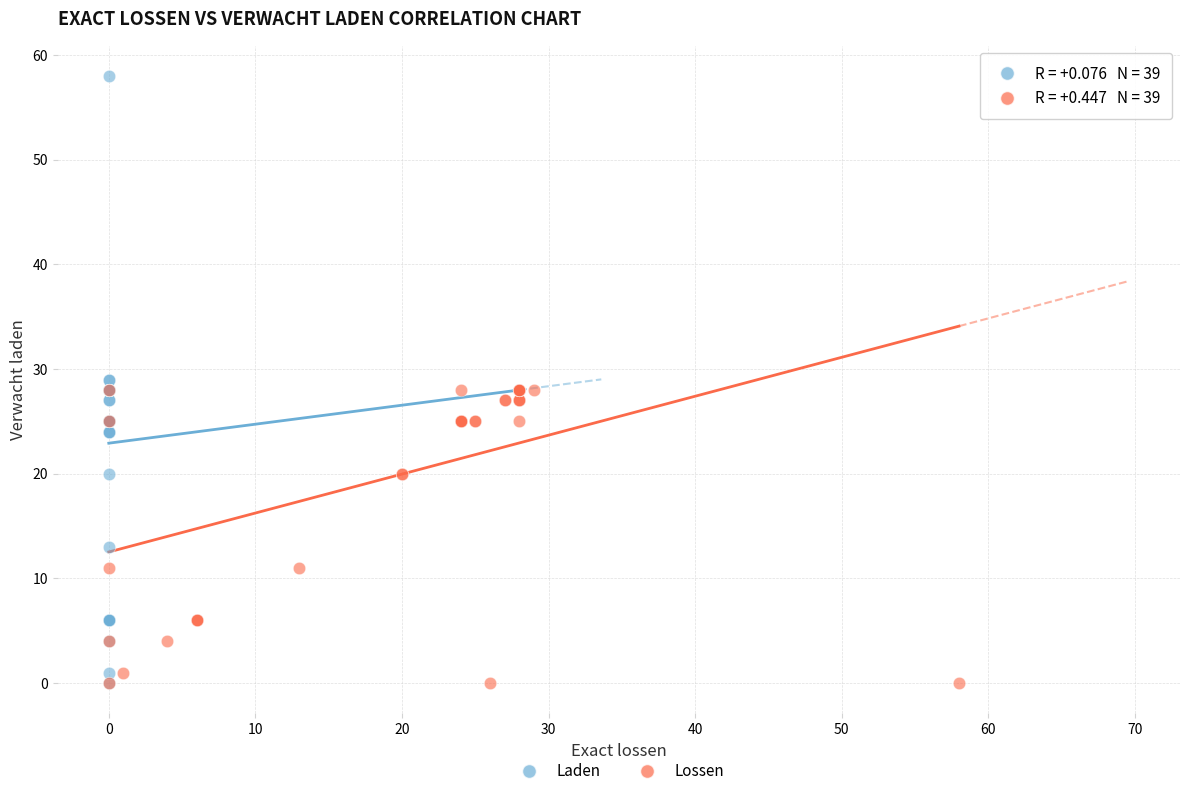

Which series has the largest Y range (max minus min)?

Laden